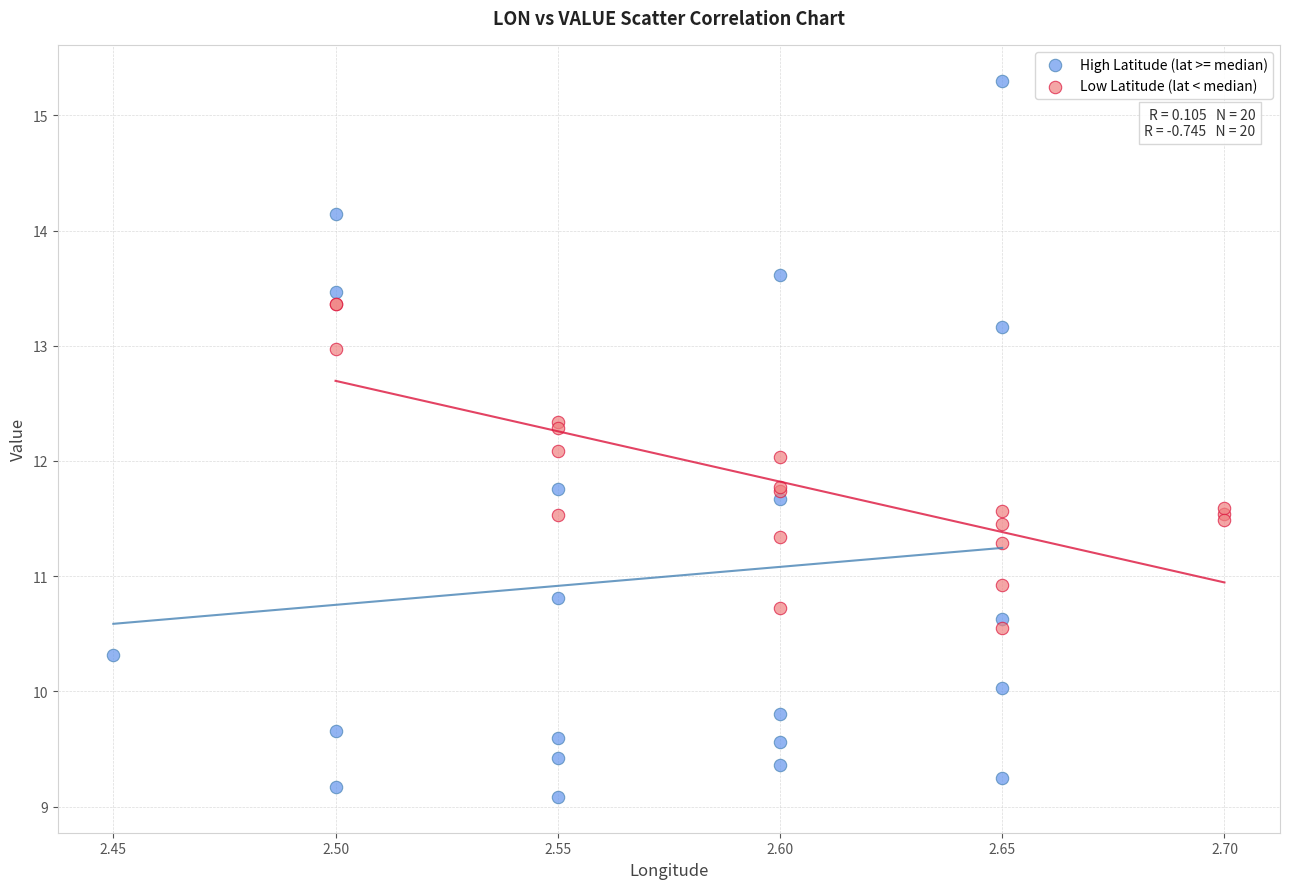

Which series reaches the maximum Y coordinate?

High Latitude (lat >= median)